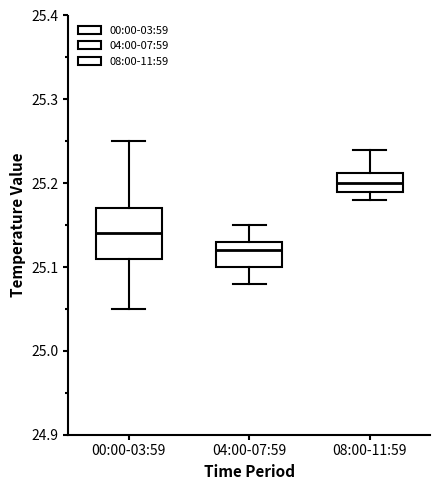

Which box's median line is the lowest?

04:00-07:59